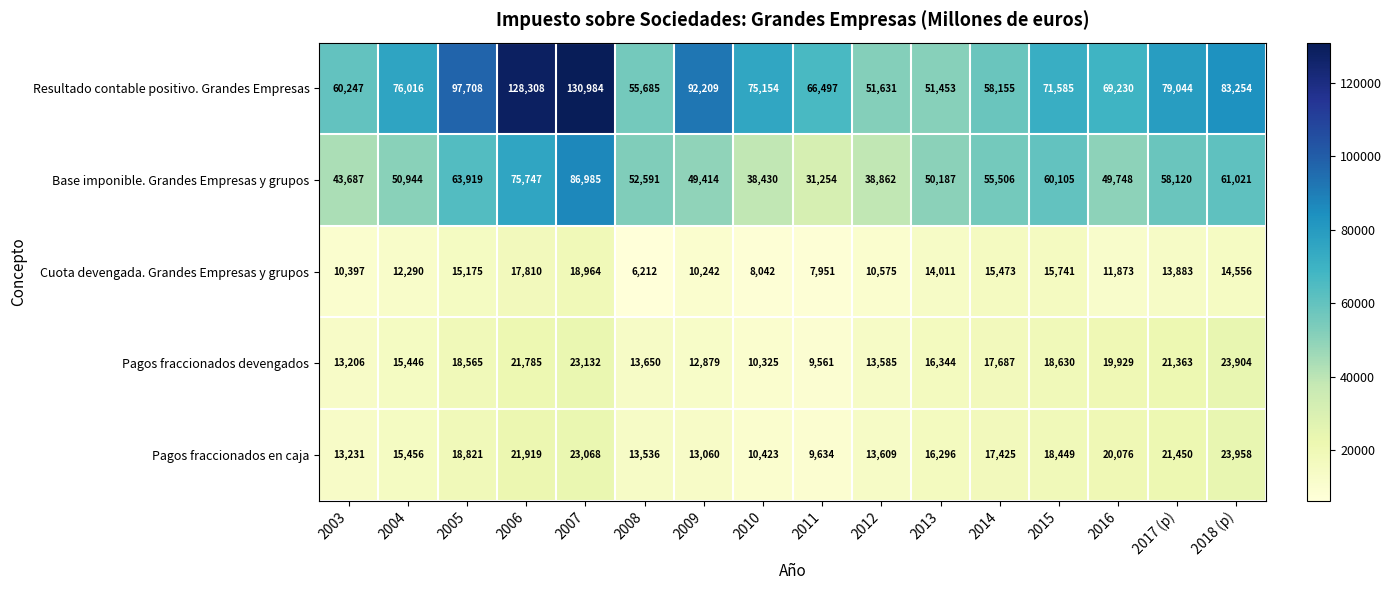

How many values in the Base imponible. Grandes Empresas y grupos series are below 52591?

8